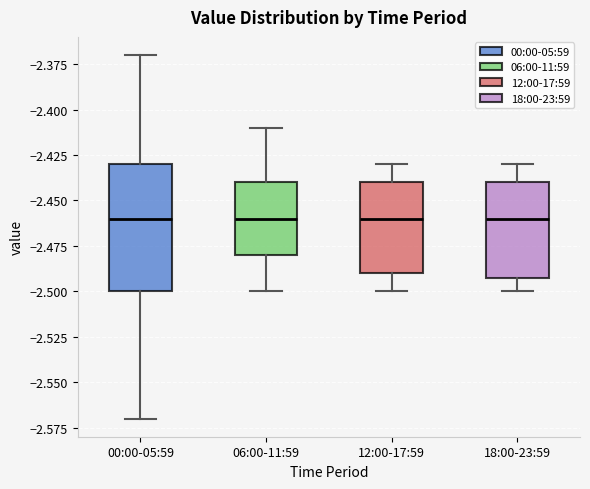

Where does the upper whisker of the box for 12:00-17:59 end on the y-axis? The values are not printed on the chart, so give them approximately, as read against the axis.

-2.43